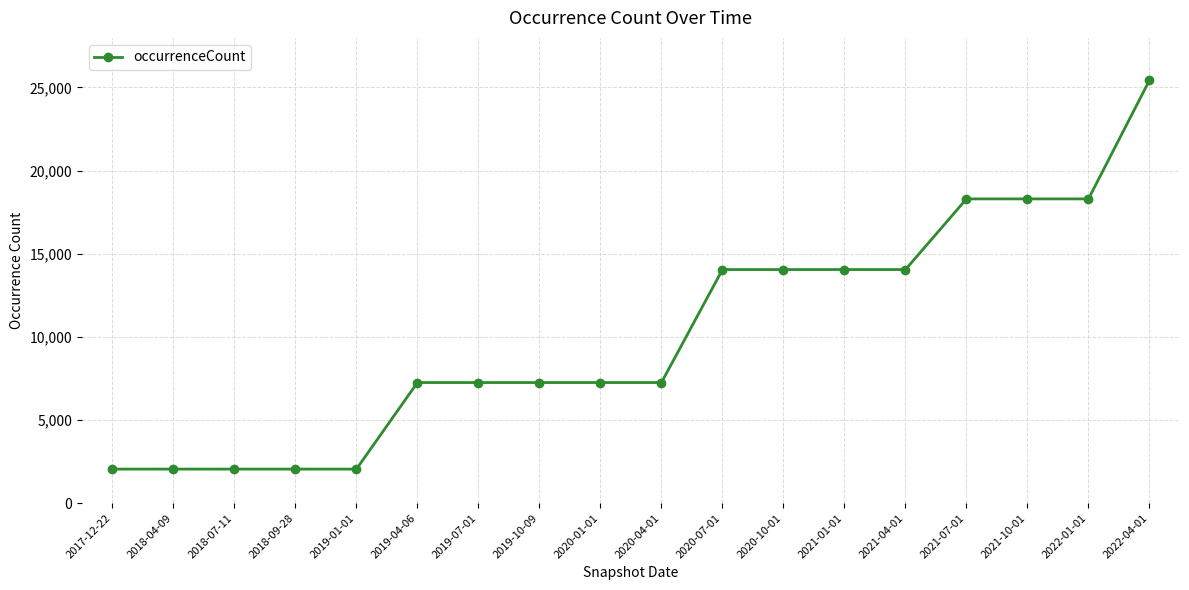

The chart shows a value of 3310 at 2019-01-01. True or false?

False